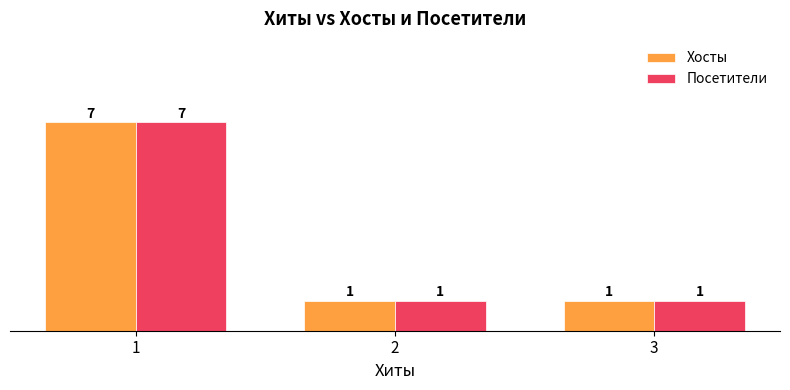

What is the total value across all series at 3?

2